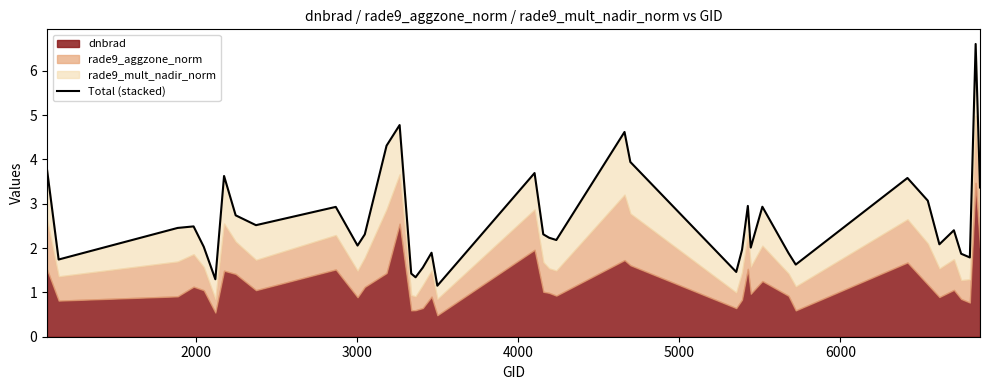

What is the difference between the second highest and second lowest values?

3.5